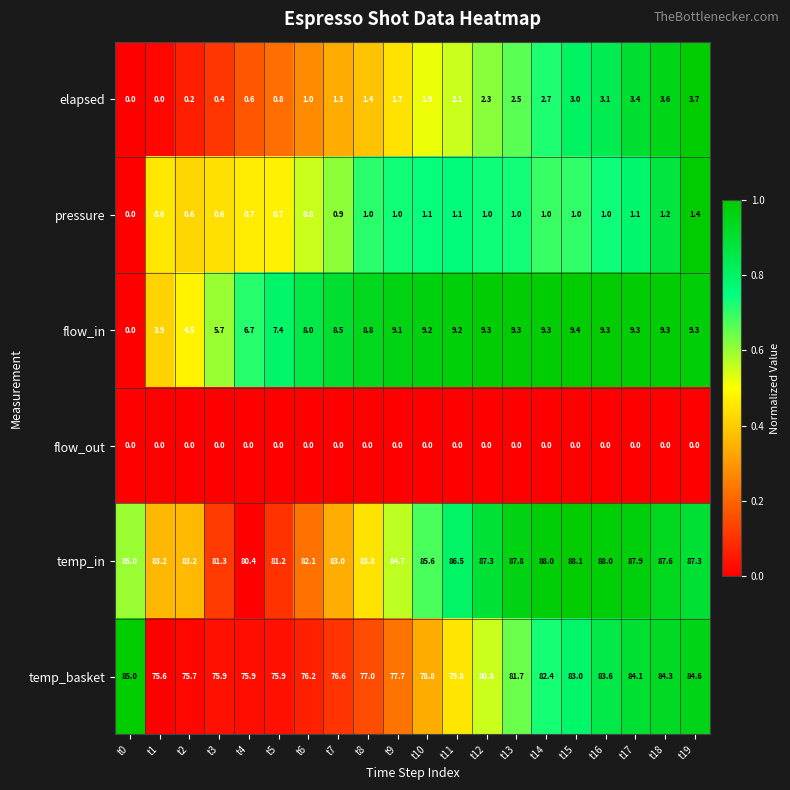

What value does the temp_in series have at t3?

81.3